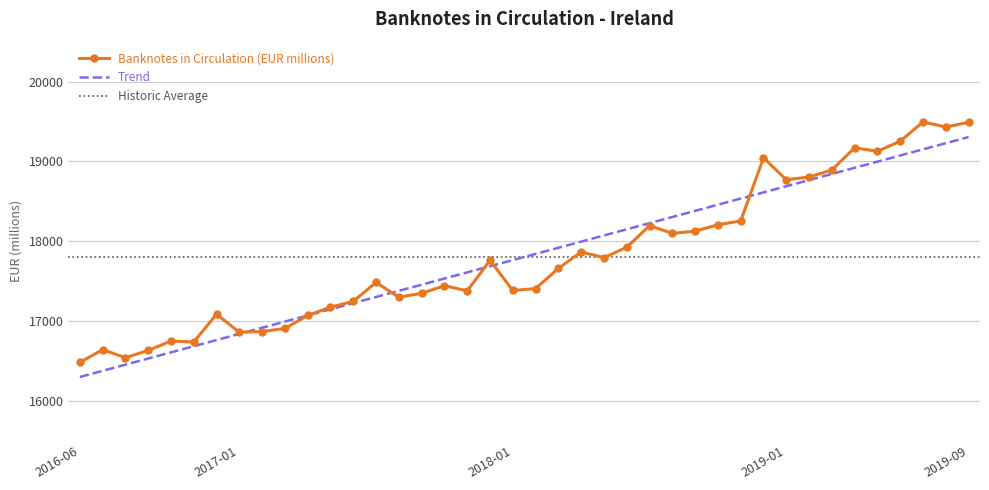

What is the change in value from 2016-10 to 2018-12?

+2295.6